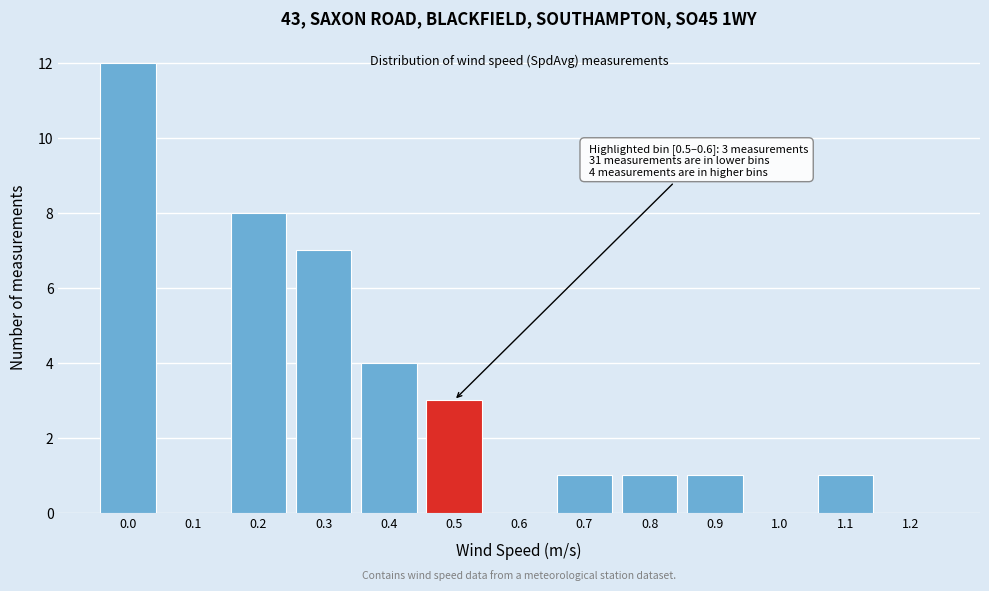

Reading left to right, transcribe all the data shown in this chart.

0.0=12	0.1=0	0.2=8	0.3=7	0.4=4	0.5=3	0.6=0	0.7=1	0.8=1	0.9=1	1.0=0	1.1=1	1.2=0